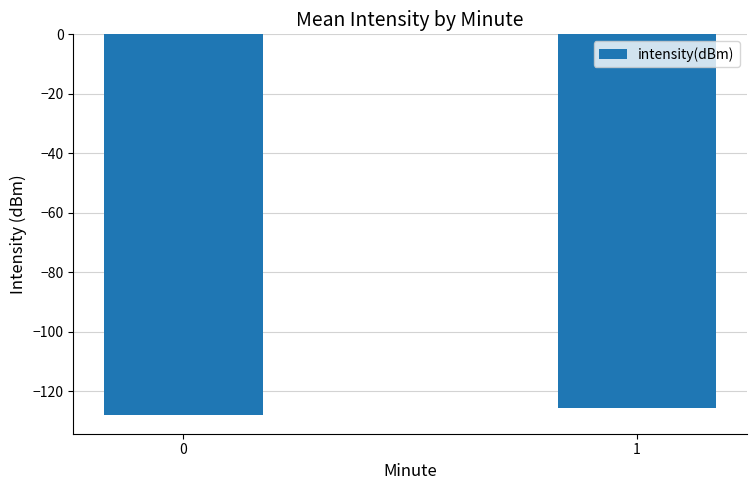

How many bars are there in total?

2